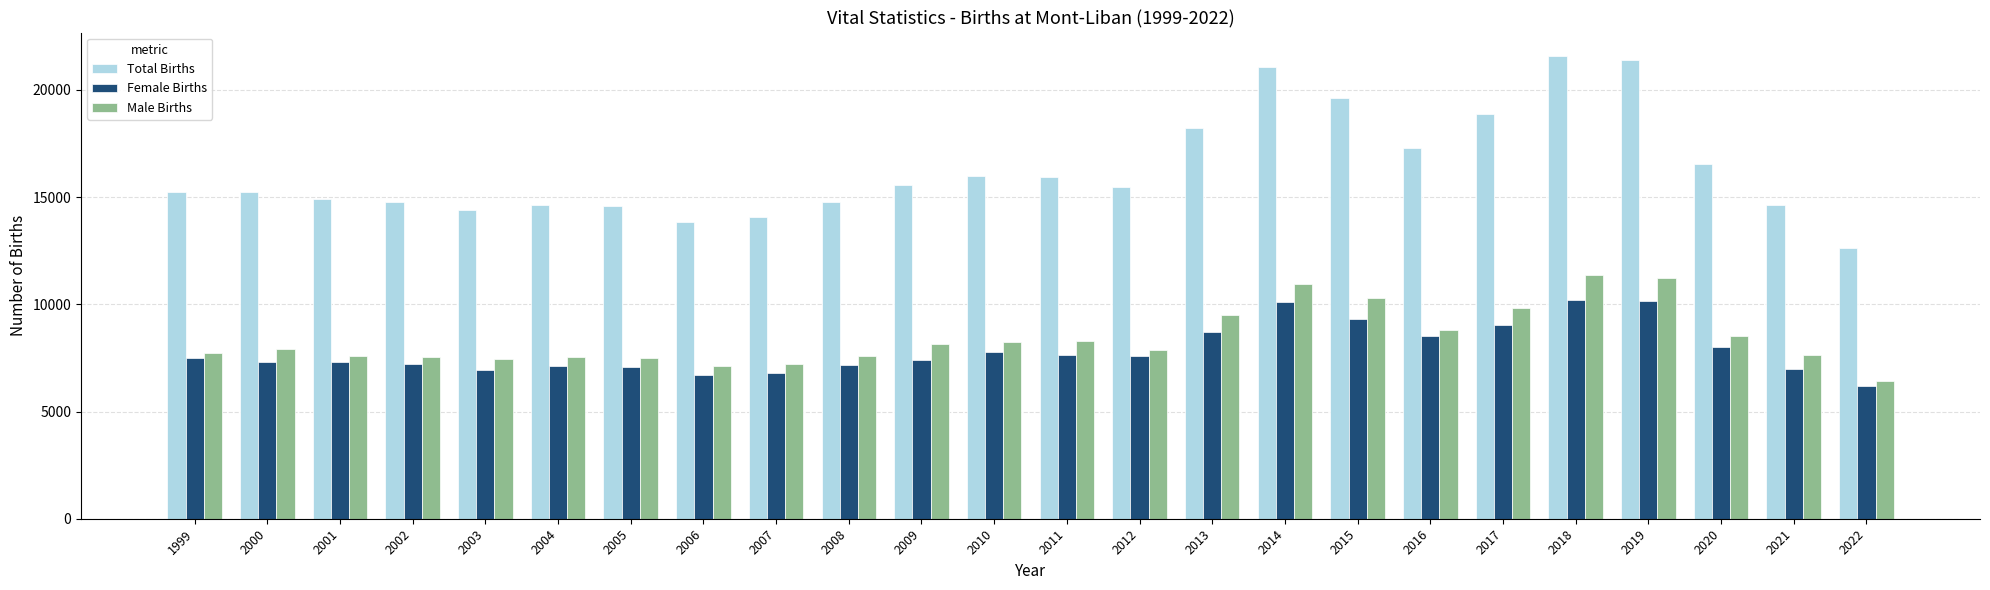

What is the sum of all Total Births values?

391230